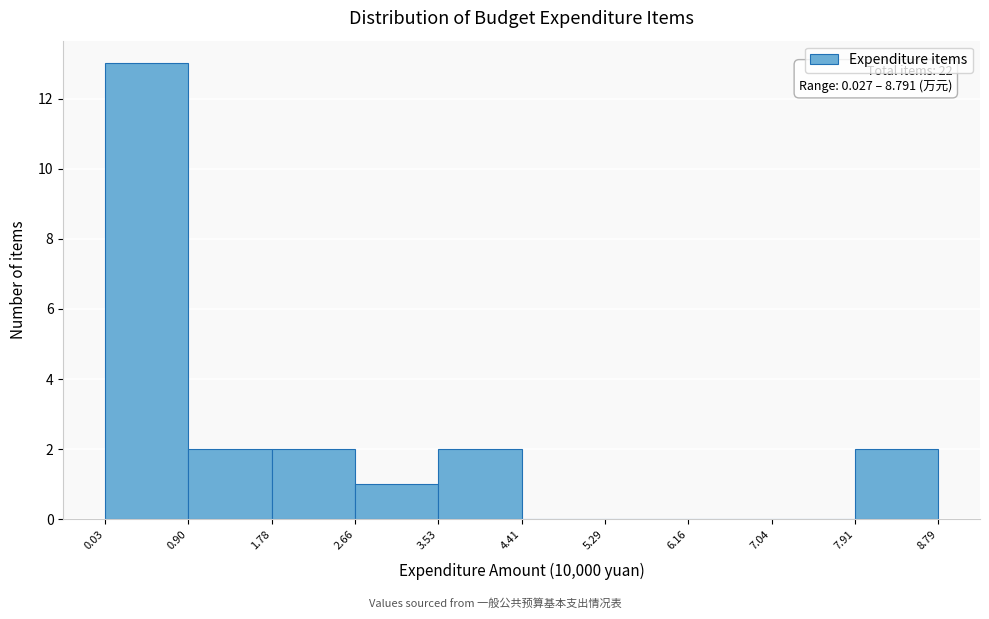

Which range on the x-axis has the tallest bar?

0.03 to 0.90